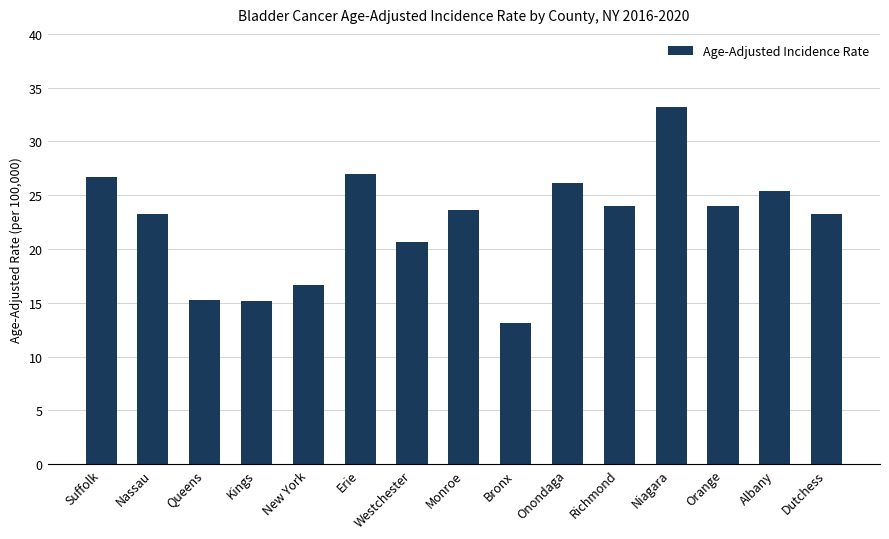

Count the number of categories in the chart.

15